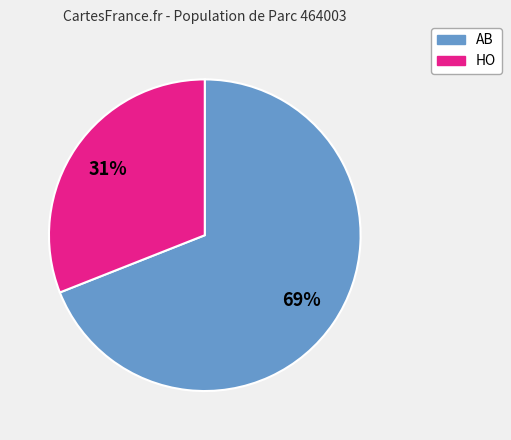

Is the sum of AB and HO greater than half?

Yes